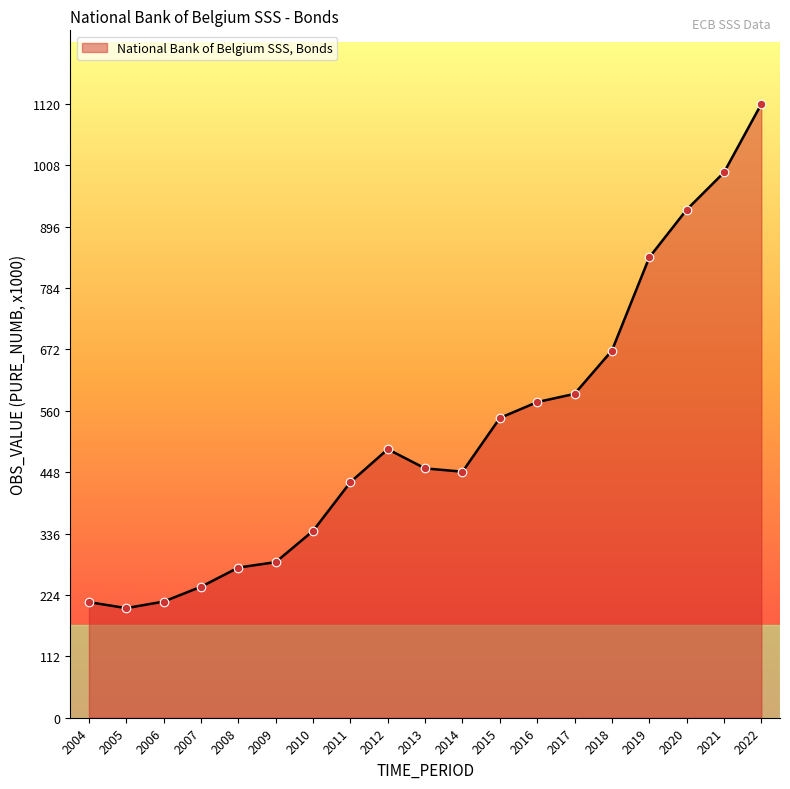

What is the change in value from 2006 to 2016?

+364